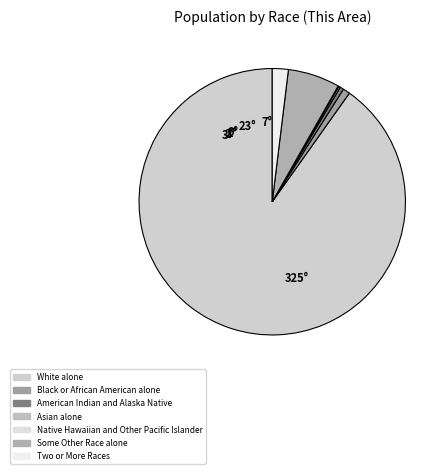

How many slices are in this pie chart?

7